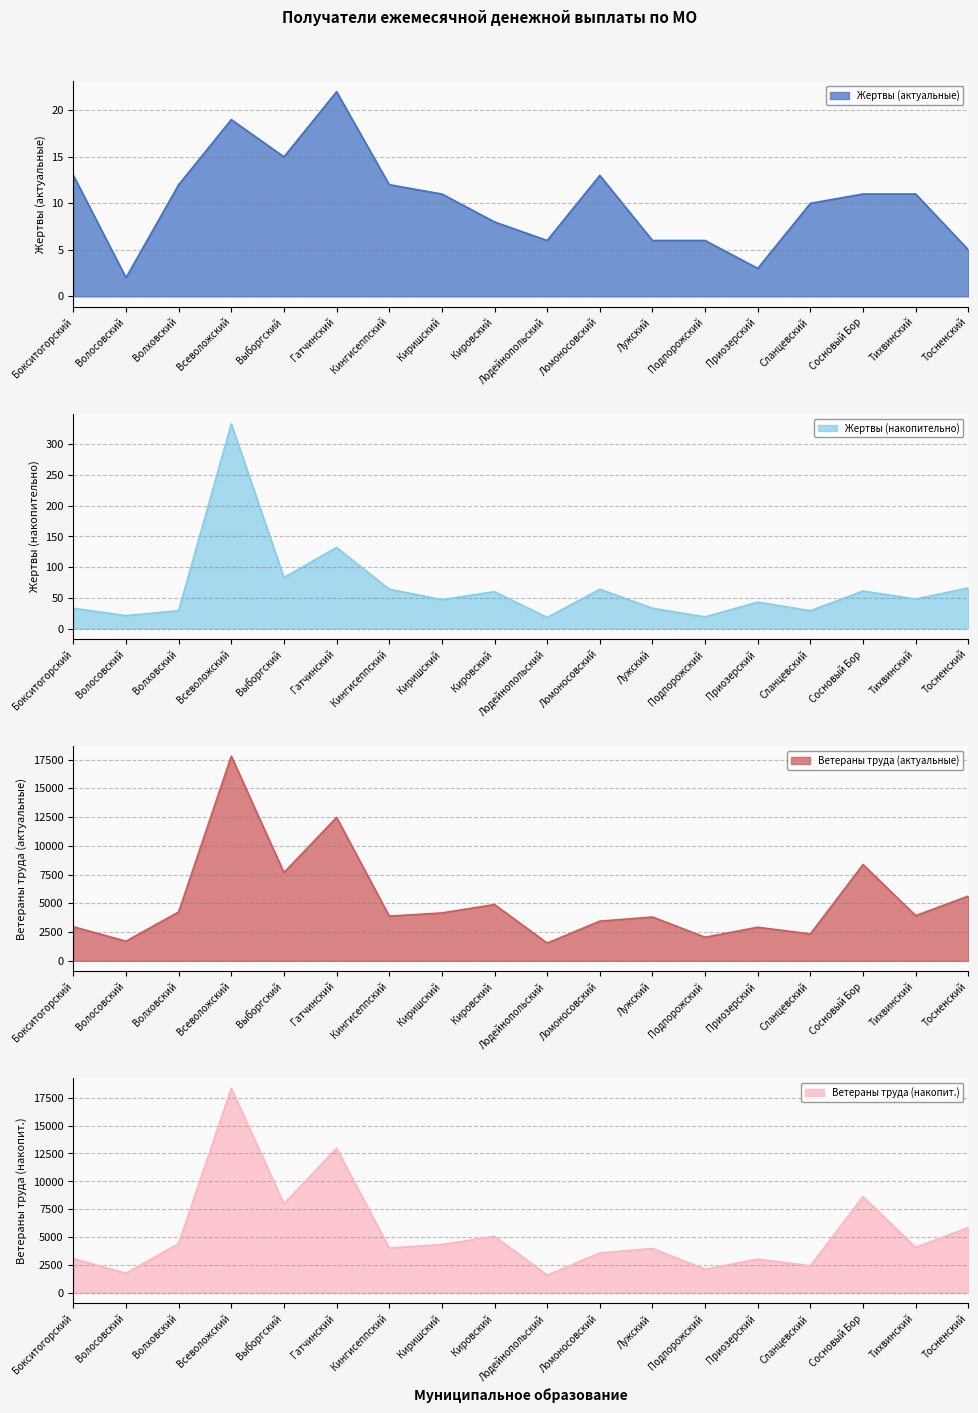

In Жертвы (актуальные), how many points are lower than both neighbors (excluding endpoints)?

4